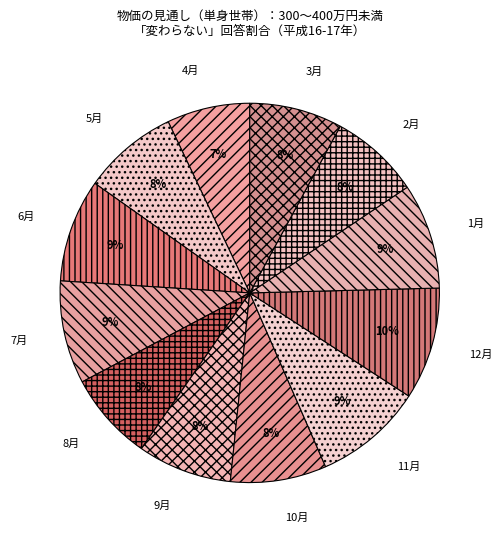

To the nearest percent, what is the combined percentage of 9月 and 11月?

17%